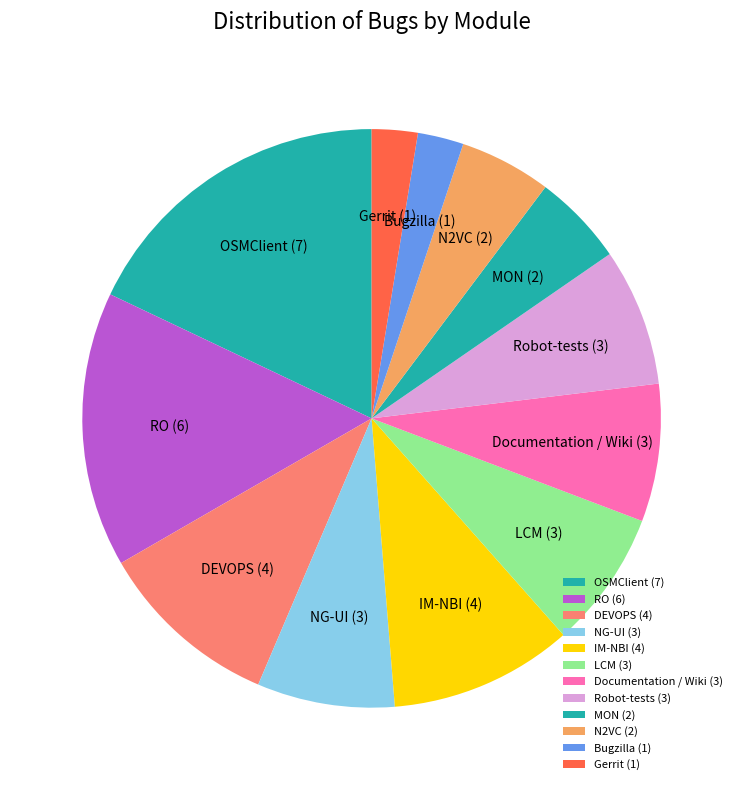

Combined, do LCM and NG-UI account for over 50%?

No